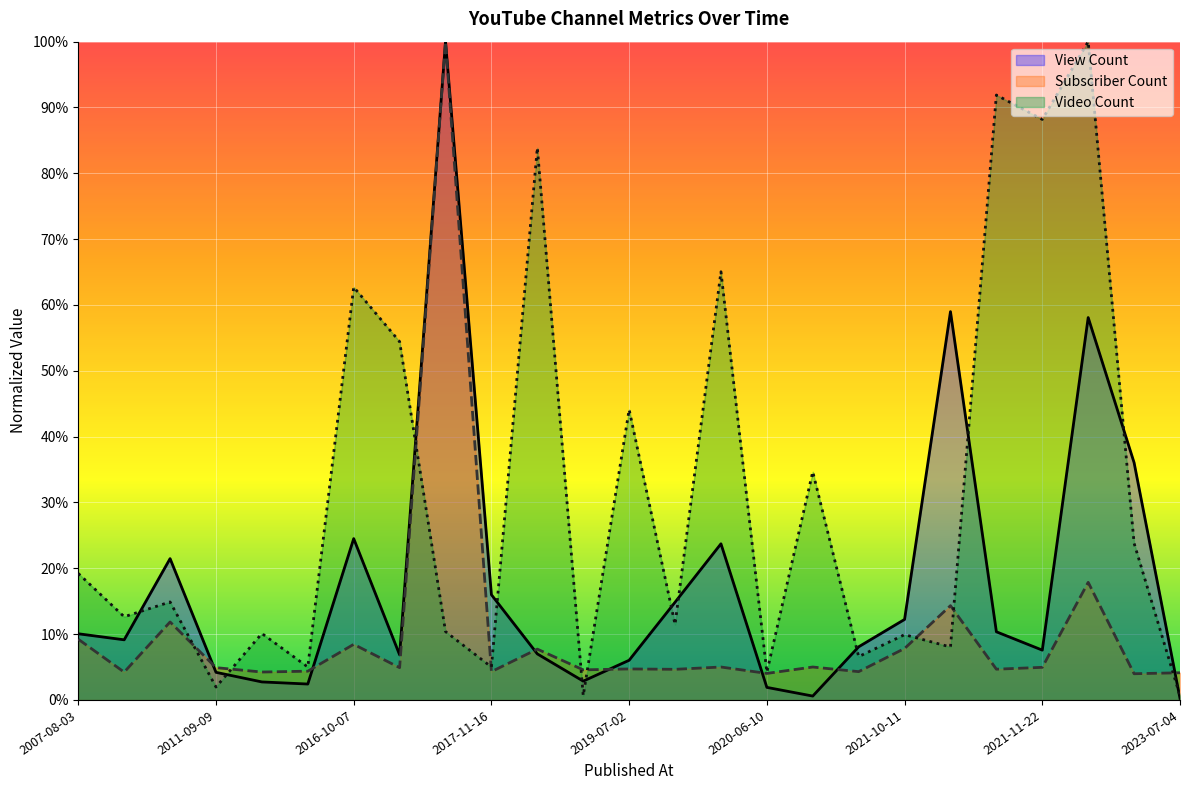

Rank the series at 2022-02-24 from lowest to highest value.

Subscriber Count, View Count, Video Count